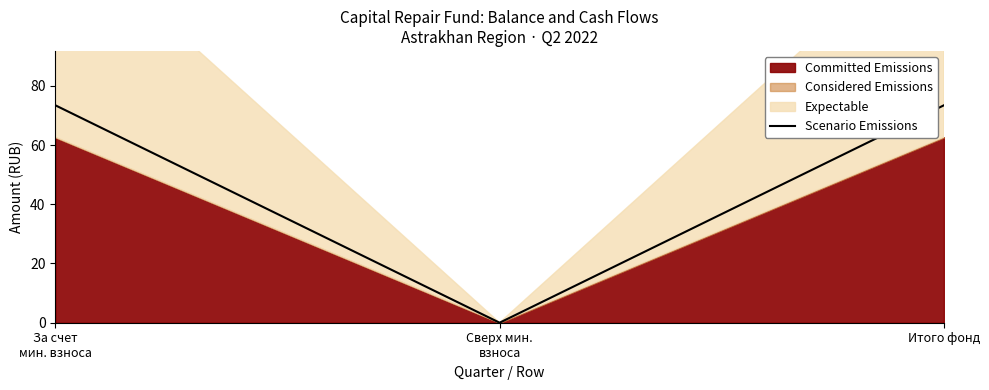

Which has a higher value, За счет
мин. взноса or Итого фонд?

За счет
мин. взноса